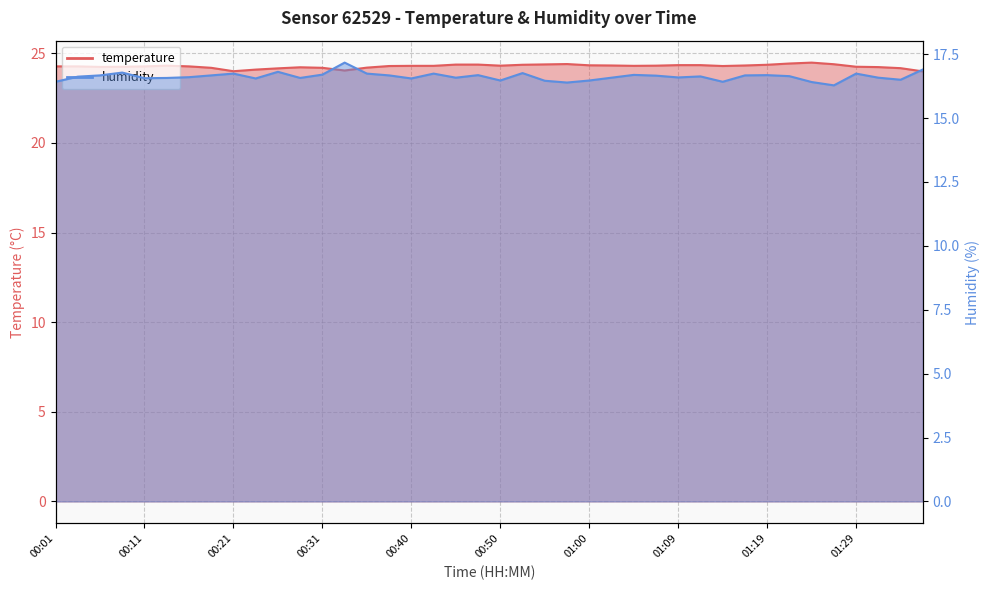

What is the maximum value for temperature?

24.5